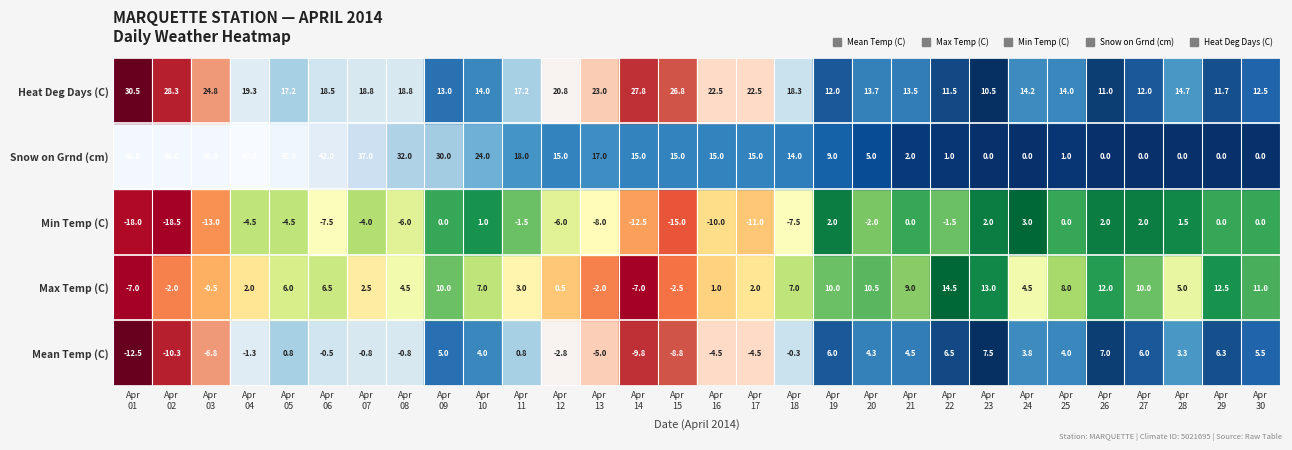

List the series in order of their peak value, lowest first.

Min Temp (C), Mean Temp (C), Max Temp (C), Heat Deg Days (C), Snow on Grnd (cm)